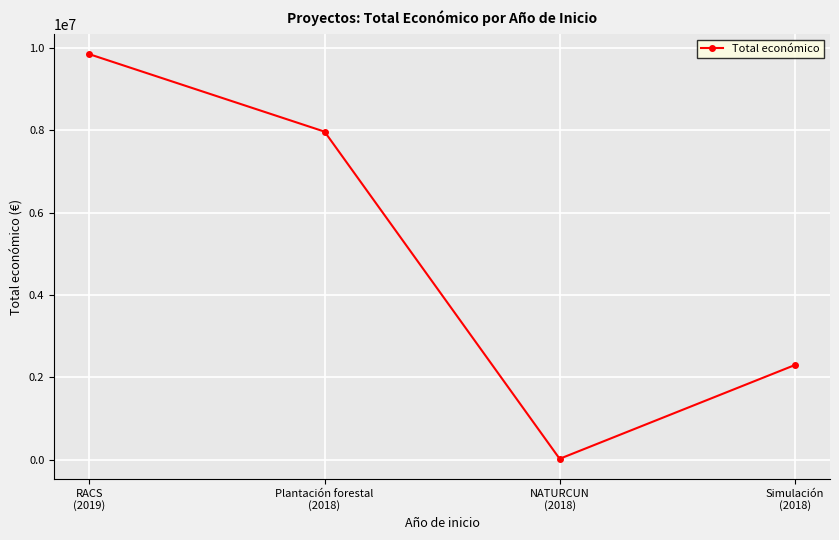

Is it true that the value at Simulación
(2018) is 3112762?

False